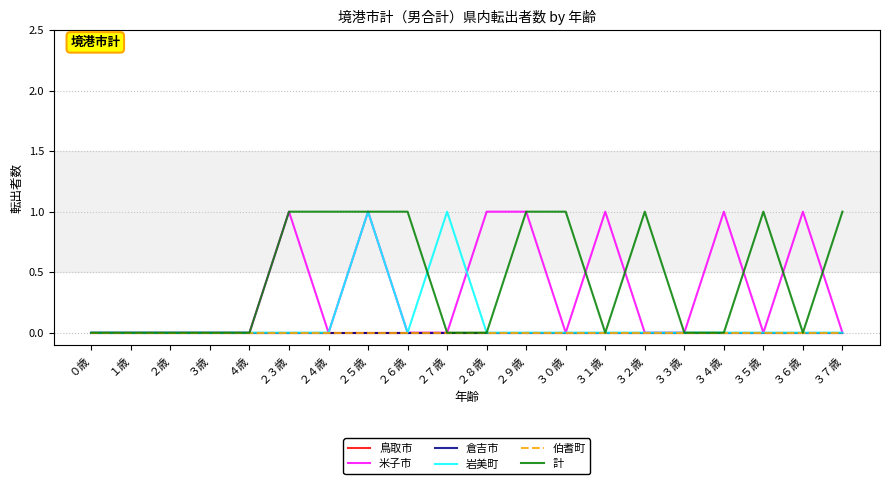

How many interior local valleys does the 米子市 series have?

3